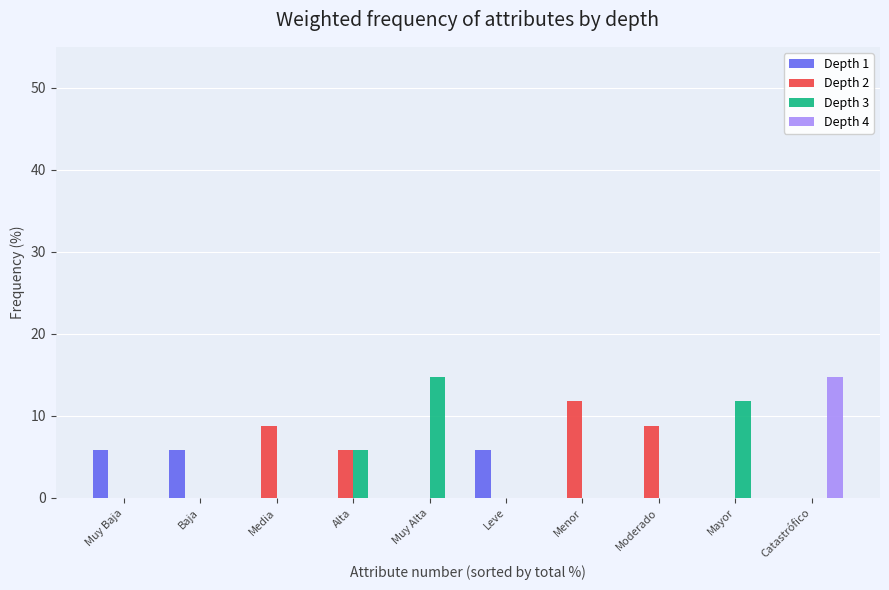

What is the total value across all series at Alta?

11.8